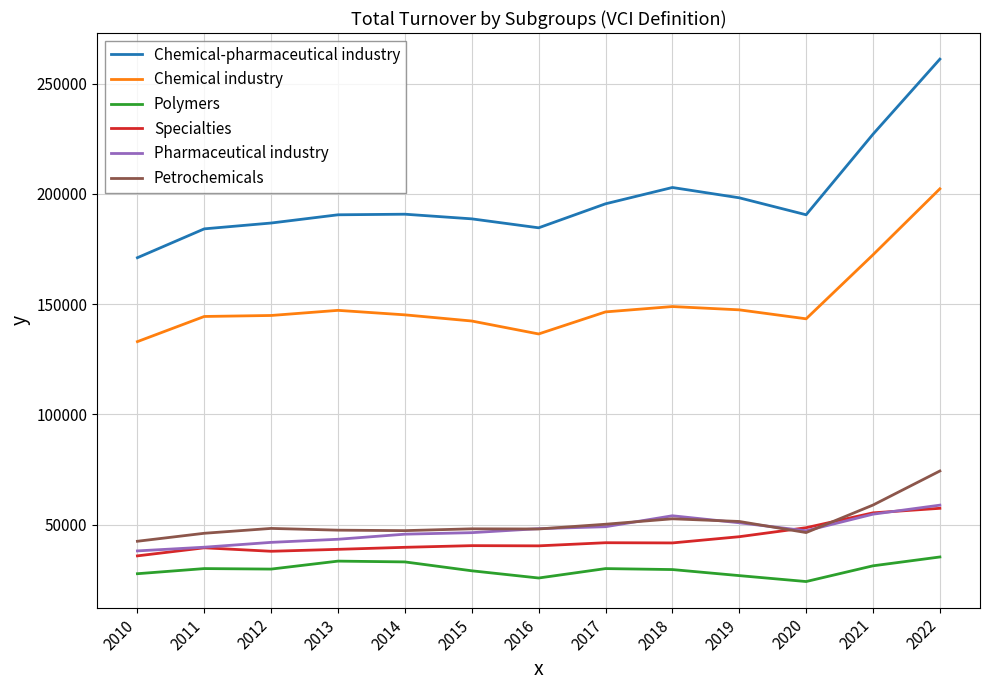

How many values in the Petrochemicals series are below 48090?

6